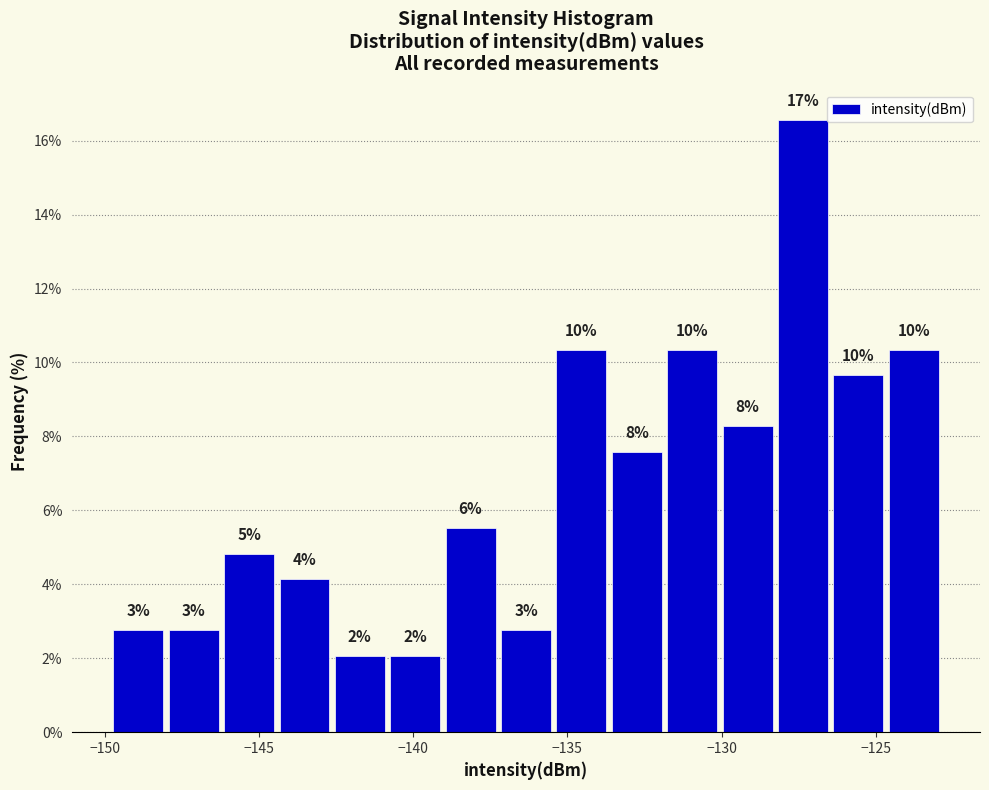

Read against the x-axis, roughly where is the centre of the tallest bar?

-127.5